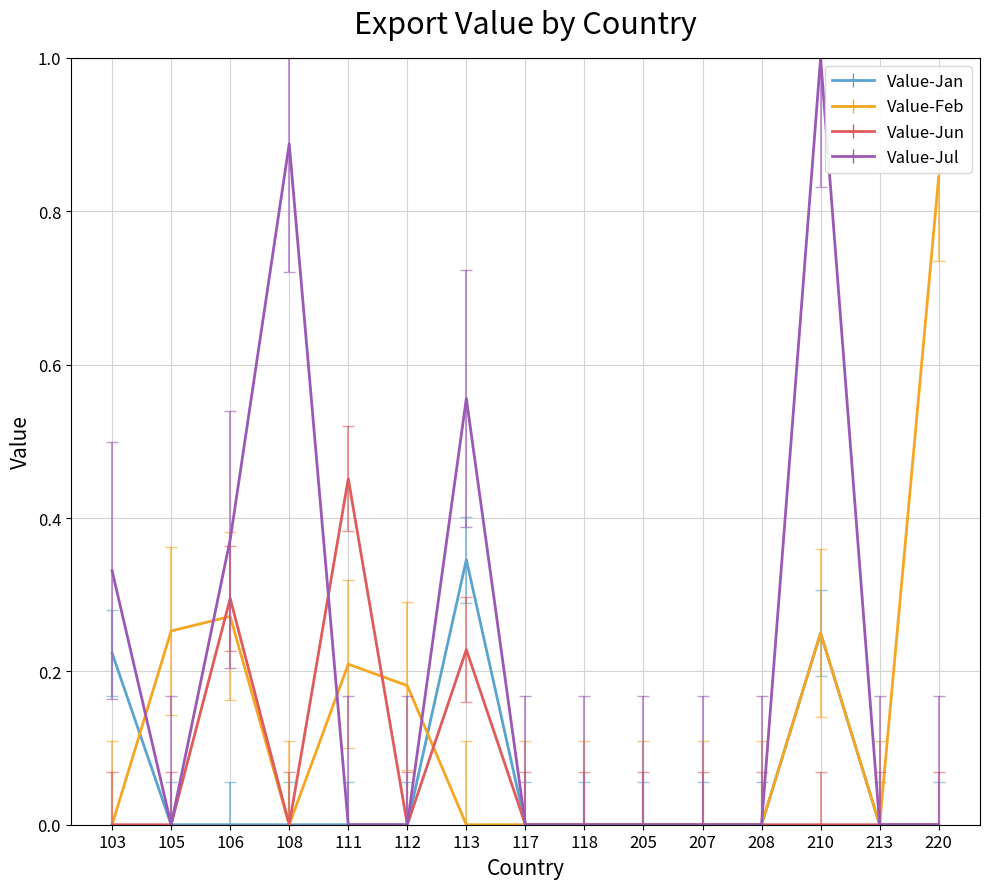

The value of Value-Jan at 112 is 0.2. True or false?

False